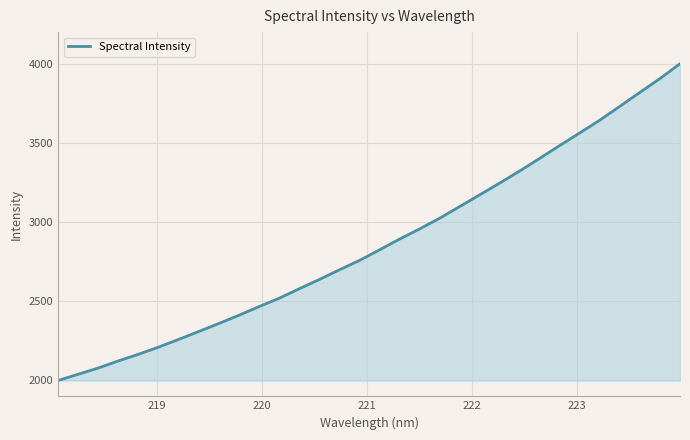

What is the minimum value shown in the chart?

1997.8